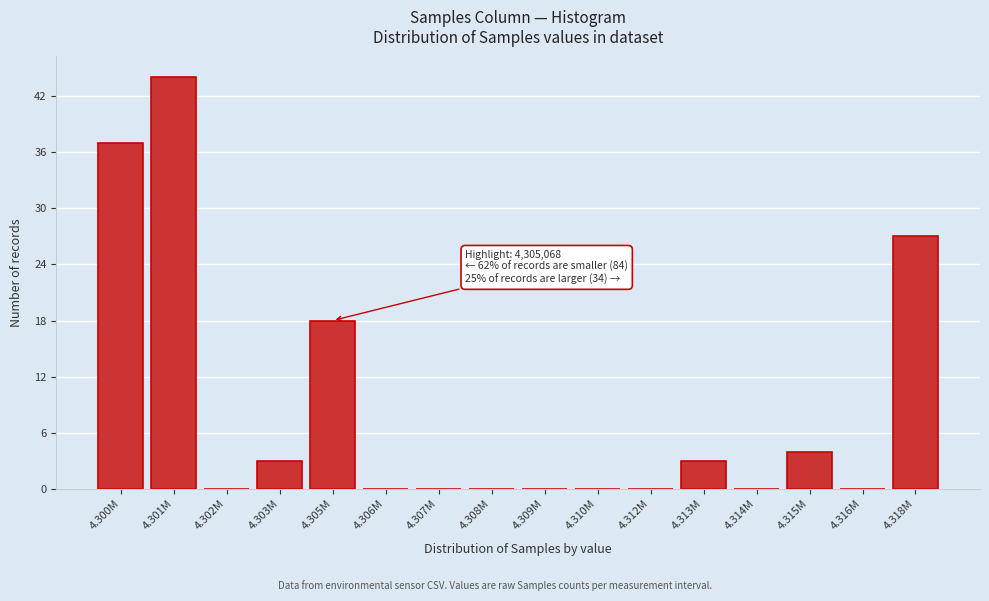

Reading right to left, transcribe all the data shown in this chart.

4.318M=27	4.316M=0	4.315M=4	4.314M=0	4.313M=3	4.312M=0	4.310M=0	4.309M=0	4.308M=0	4.307M=0	4.306M=0	4.305M=18	4.303M=3	4.302M=0	4.301M=44	4.300M=37